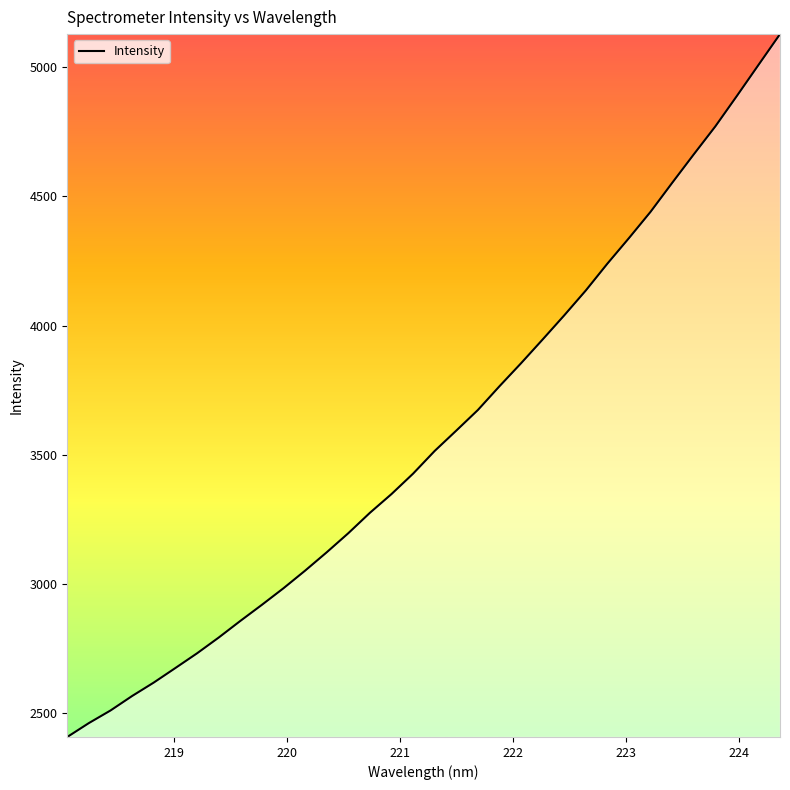

What is the greatest value displayed?

5128.7